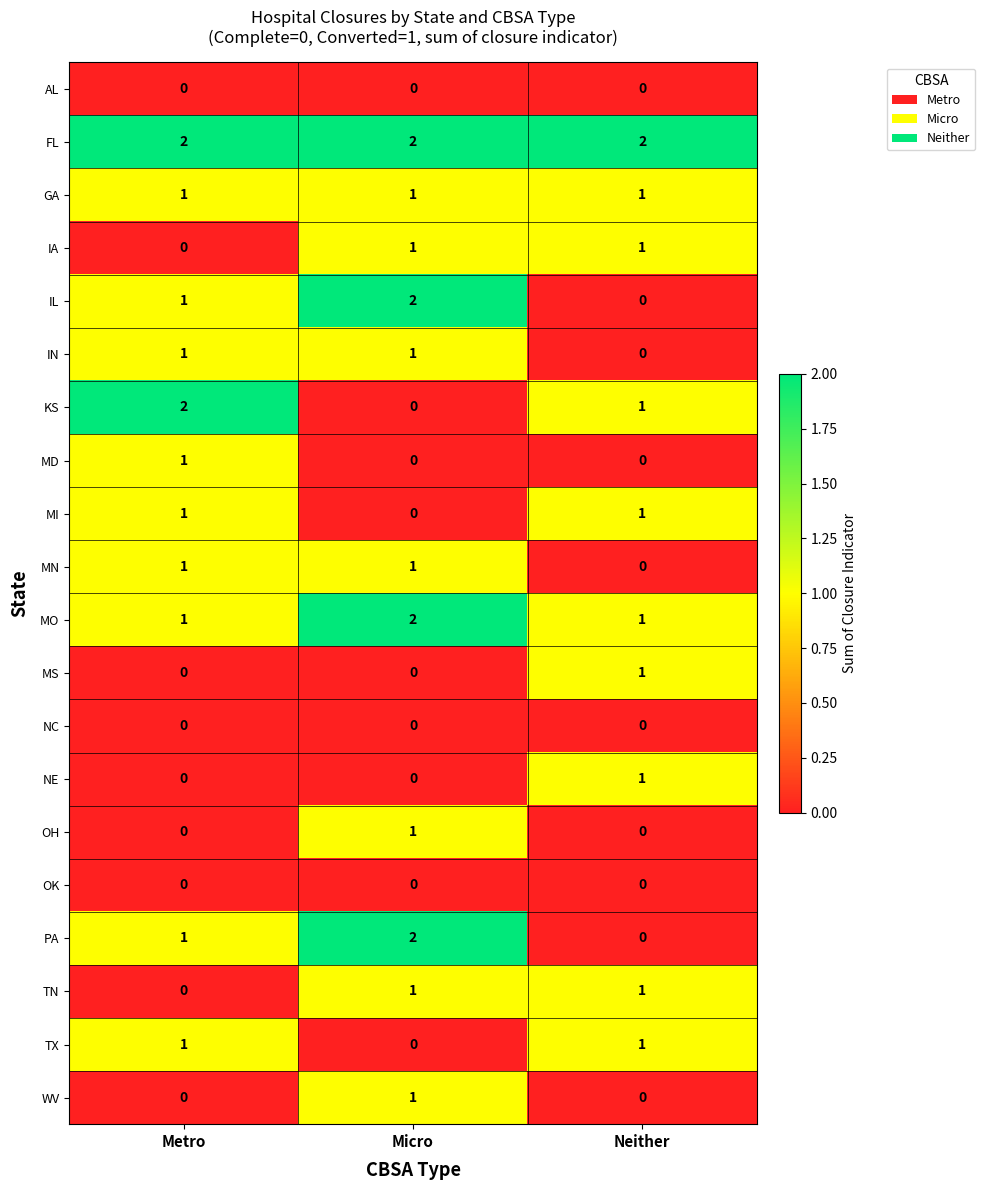

The TX series shows -1 at Micro. True or false?

False